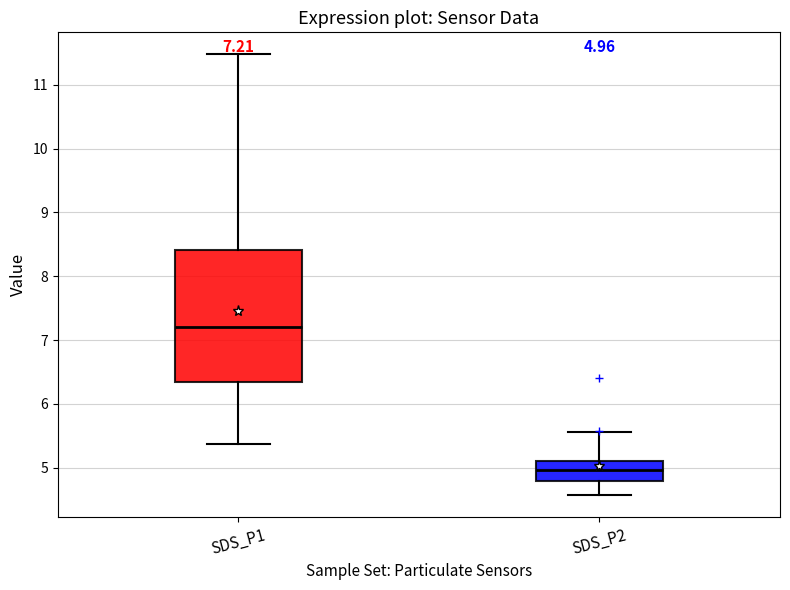

Which box is the tallest, from its lower edge to its upper edge?

SDS_P1